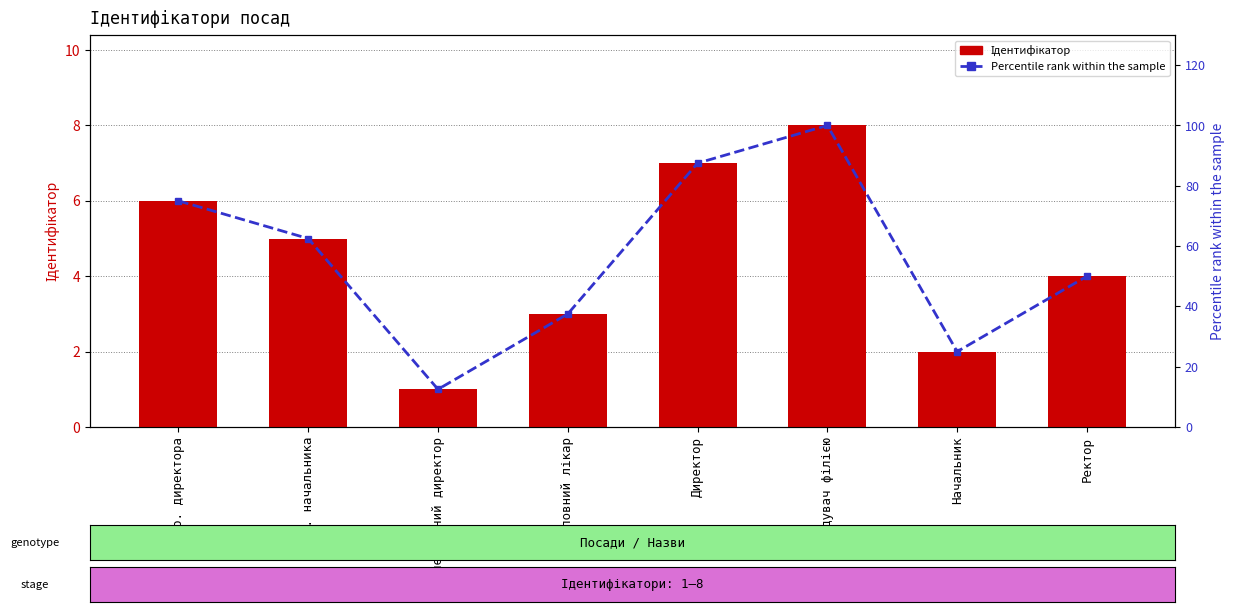

The value of Ідентифікатор at Ректор is 1.2. True or false?

False